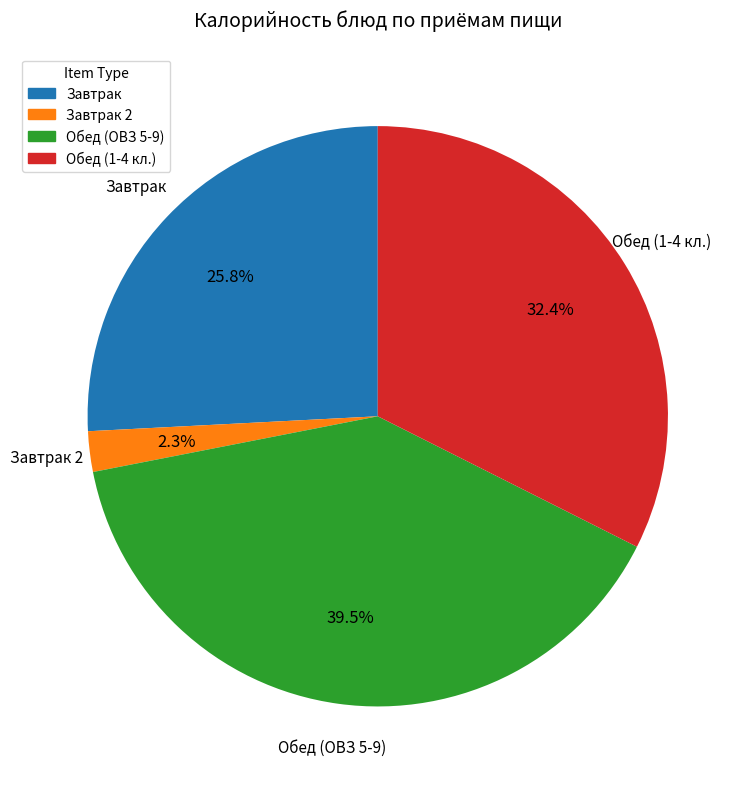

To the nearest percent, what is the average slice percentage?

25%